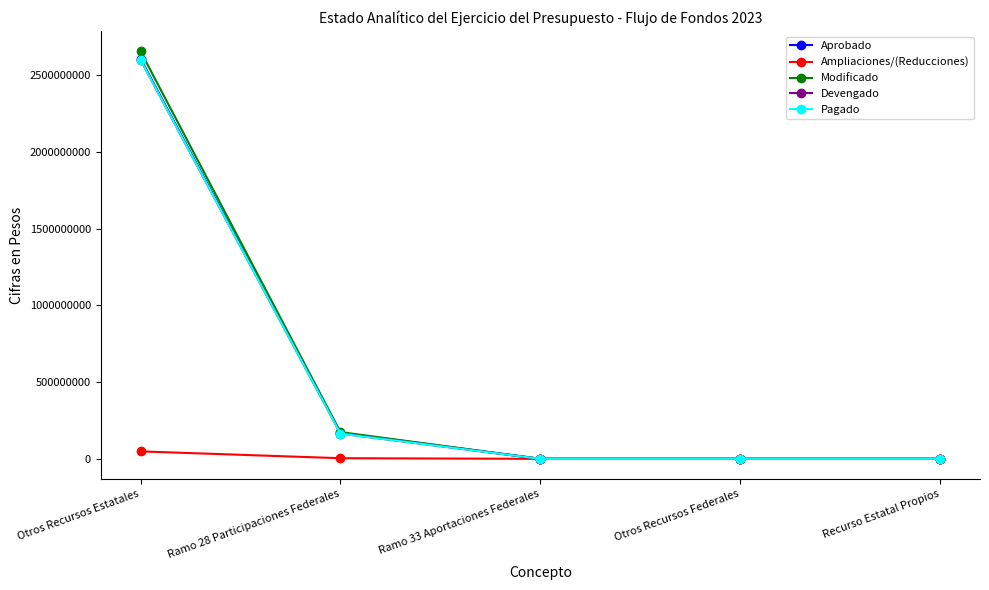

The value of Devengado at Ramo 33 Aportaciones Federales is 1348008868. True or false?

False